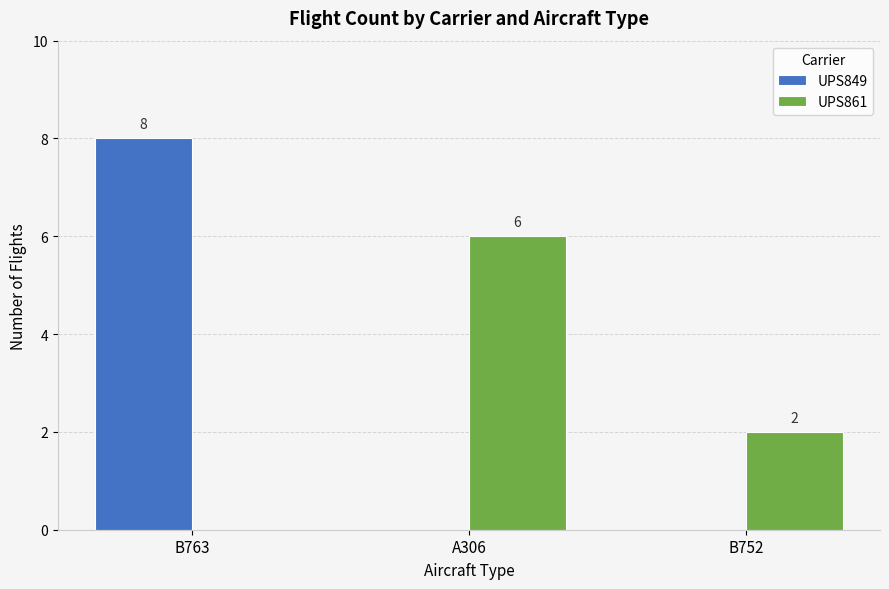

What is the total value across all series at B763?

8